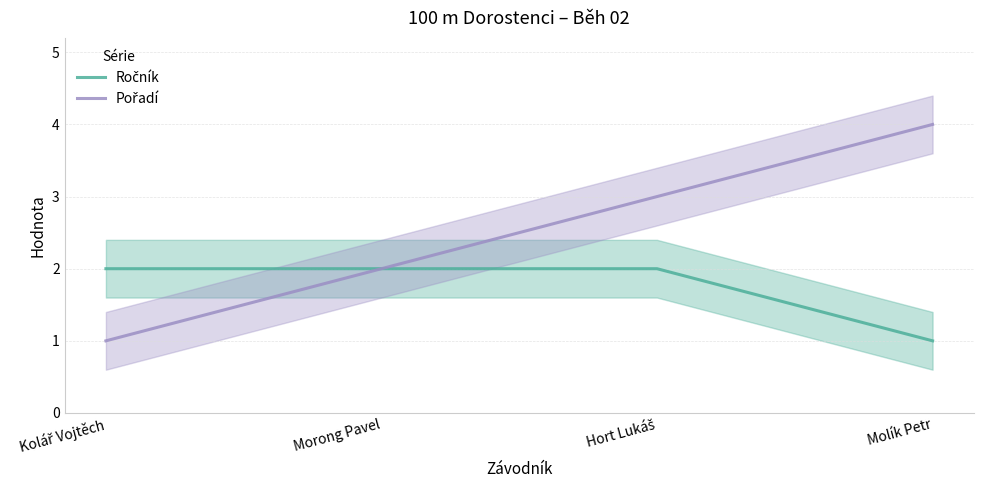

List the series in order of their peak value, highest first.

Pořadí, Ročník